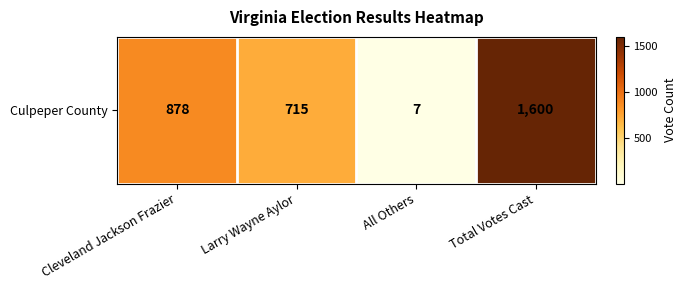

What is the change in value from Cleveland Jackson Frazier to All Others?

-871